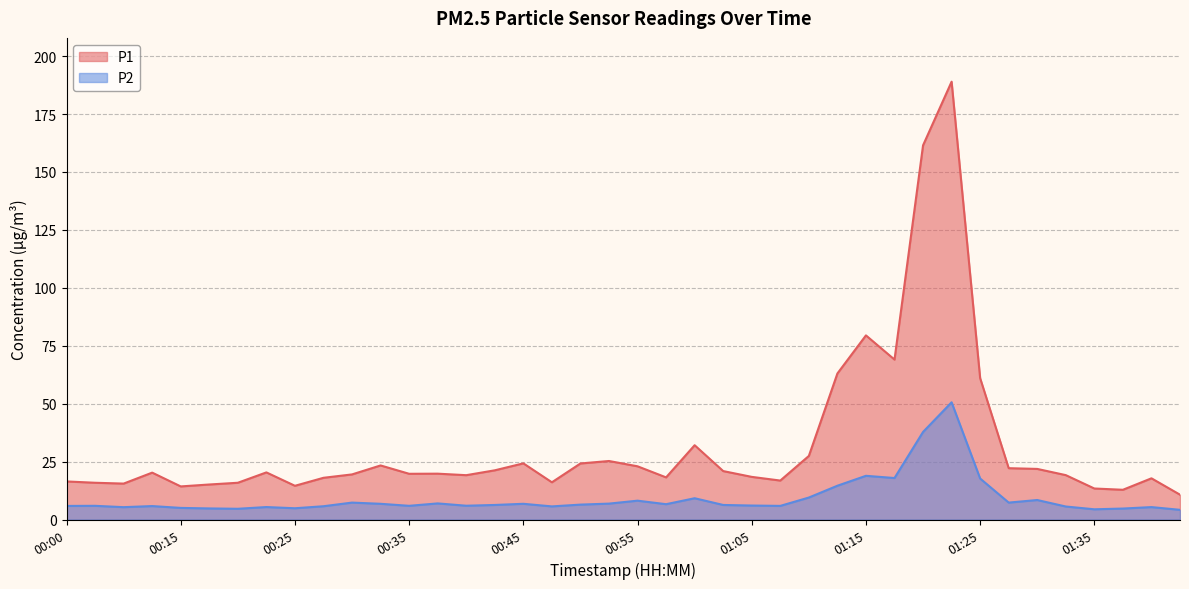

True or false: P2 and P1 intersect in this chart.

False